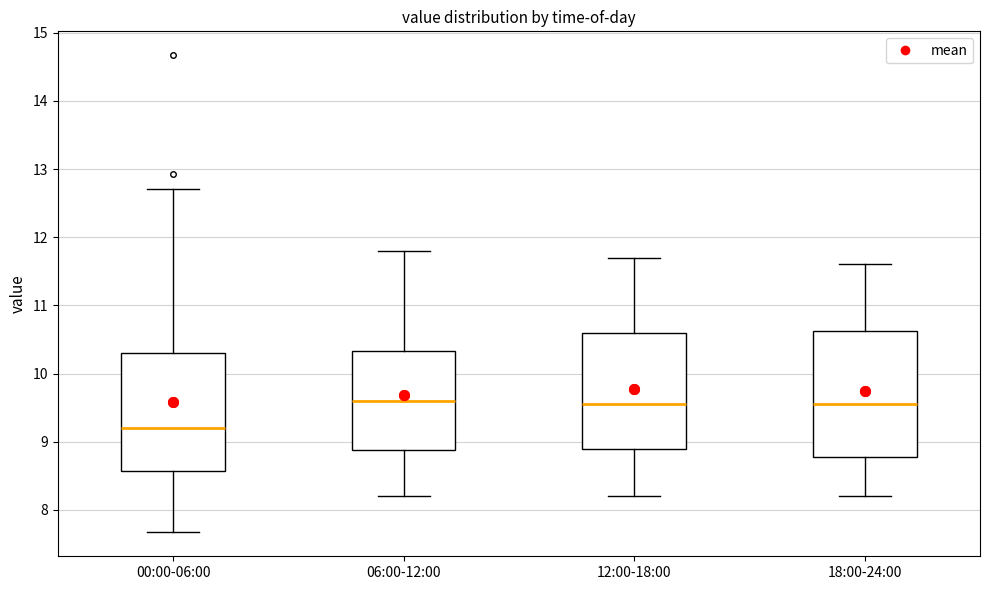

Where does the median line of the box for 12:00-18:00 sit on the y-axis? The values are not printed on the chart, so give them approximately, as read against the axis.

9.6